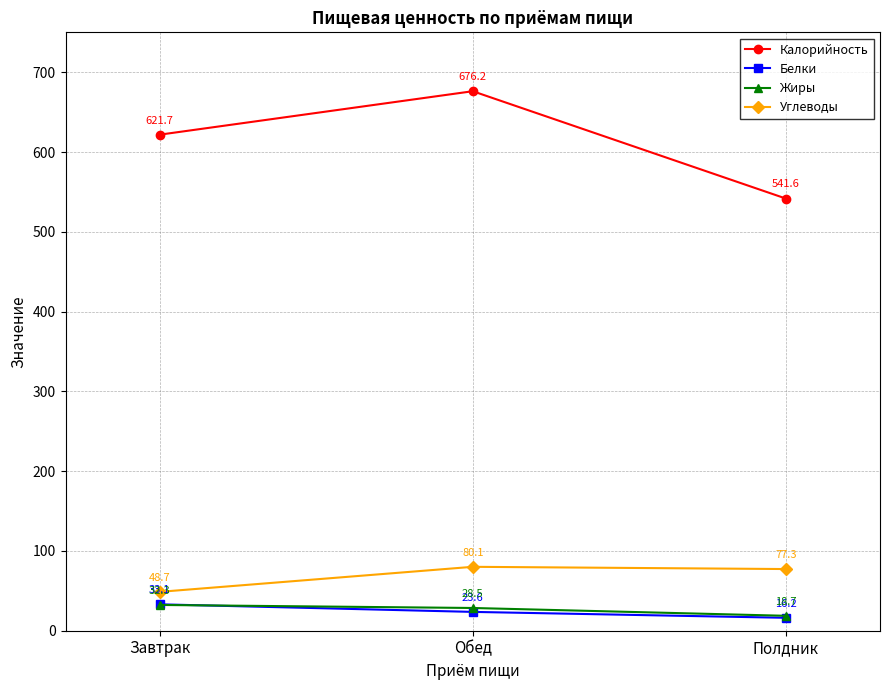

Which series has the largest total across all categories?

Калорийность